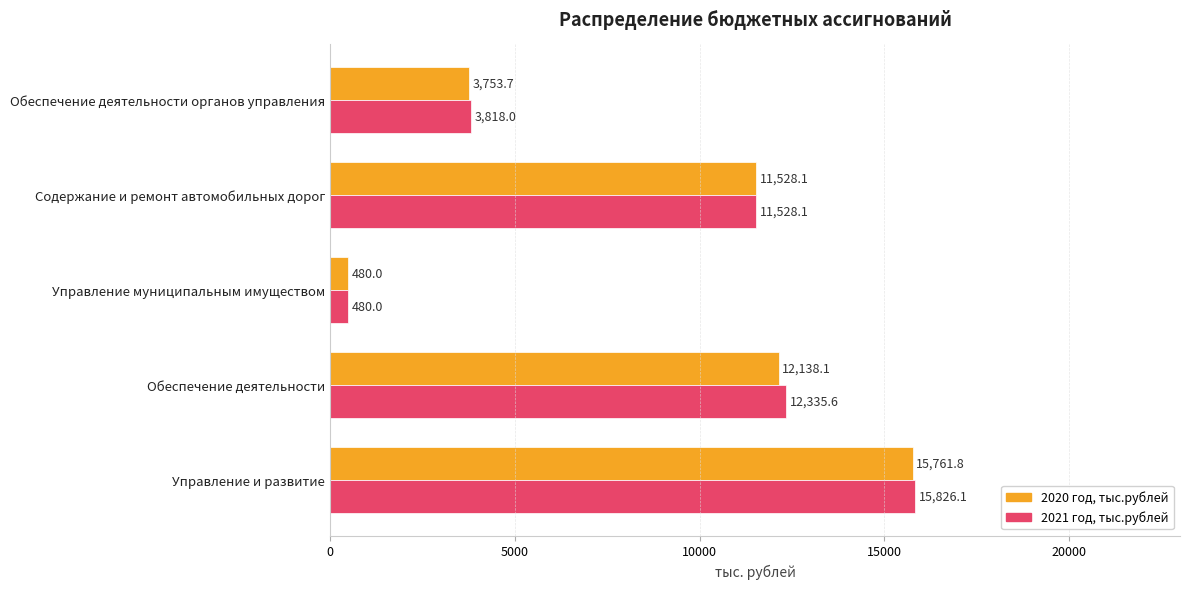

Rank the series by their maximum value, from lowest to highest.

2020 год, тыс.рублей, 2021 год, тыс.рублей